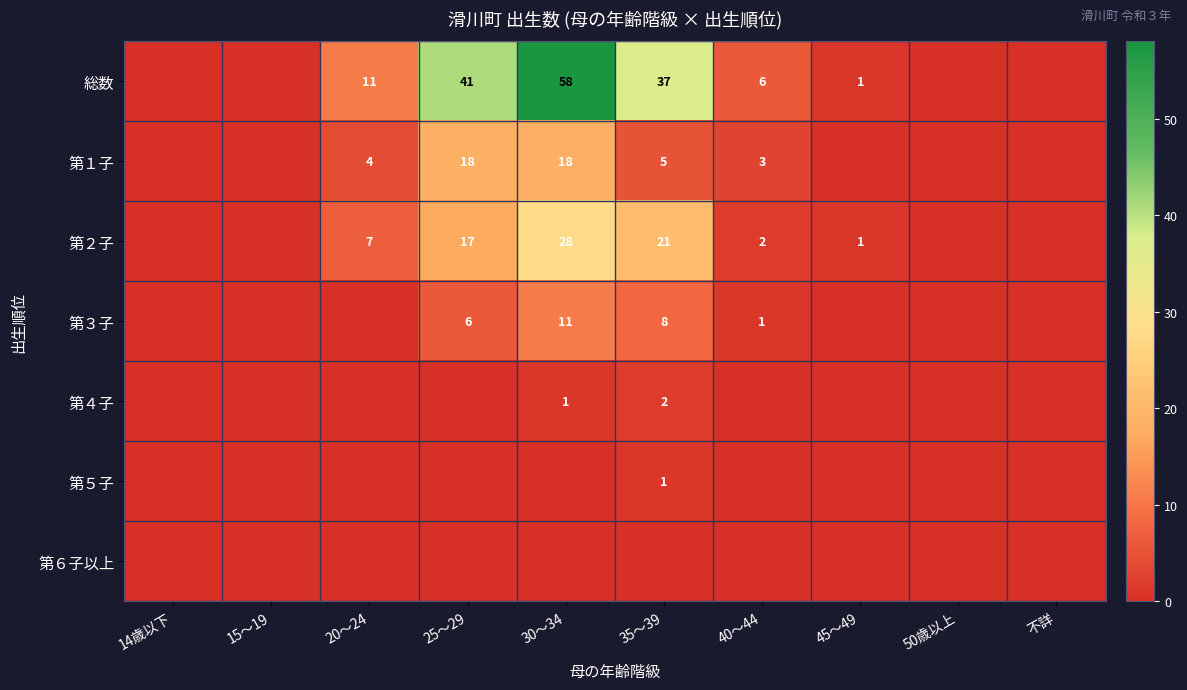

How many distinct data groups are displayed?

7